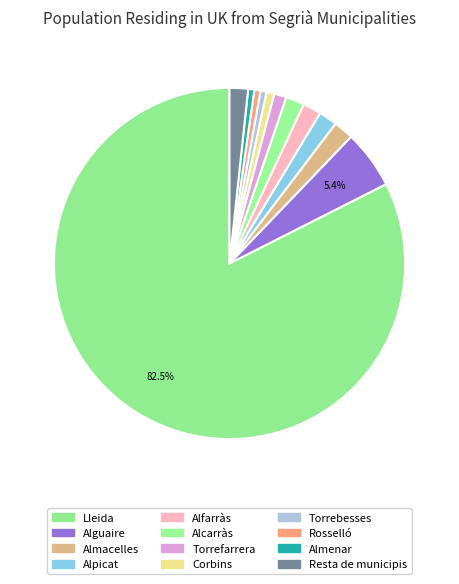

What is the ratio of the value at Corbins to the value at Alfarràs?

0.4